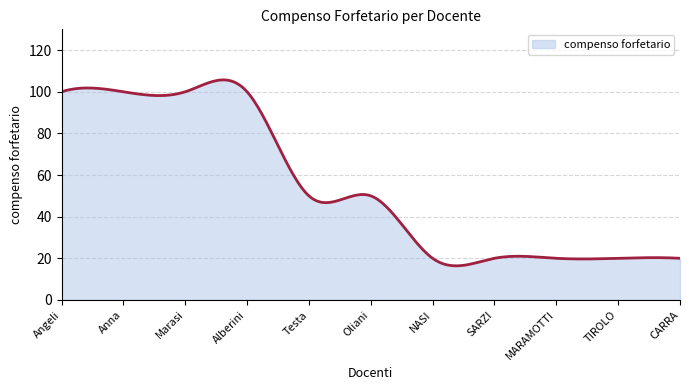

What is the minimum value shown in the chart?

16.4